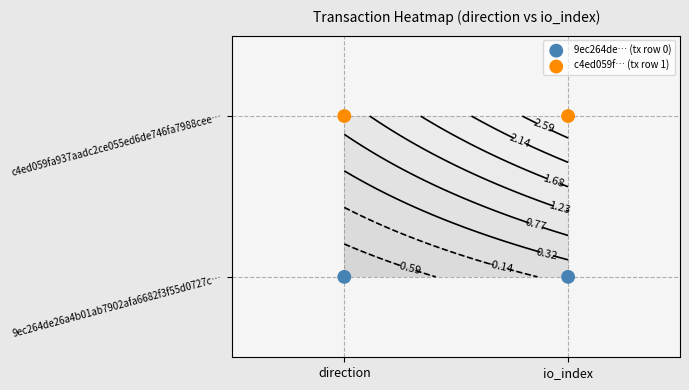

Is the value of c4ed059f… (tx row 1) at direction greater than the value of 9ec264de… (tx row 0) at direction?

Yes